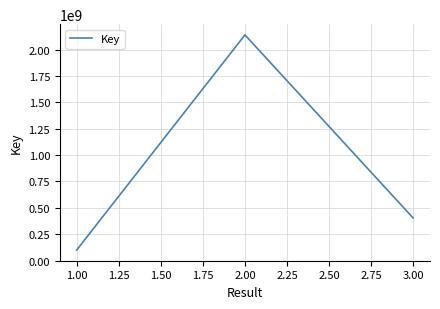

At which category does the chart reach its minimum across all series?

1.00